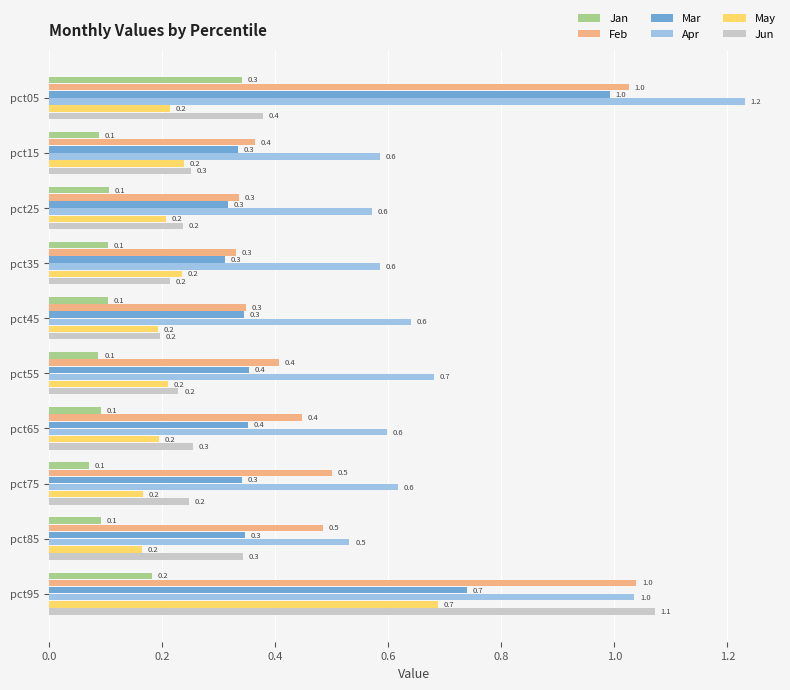

What is the greatest value displayed?

1.2